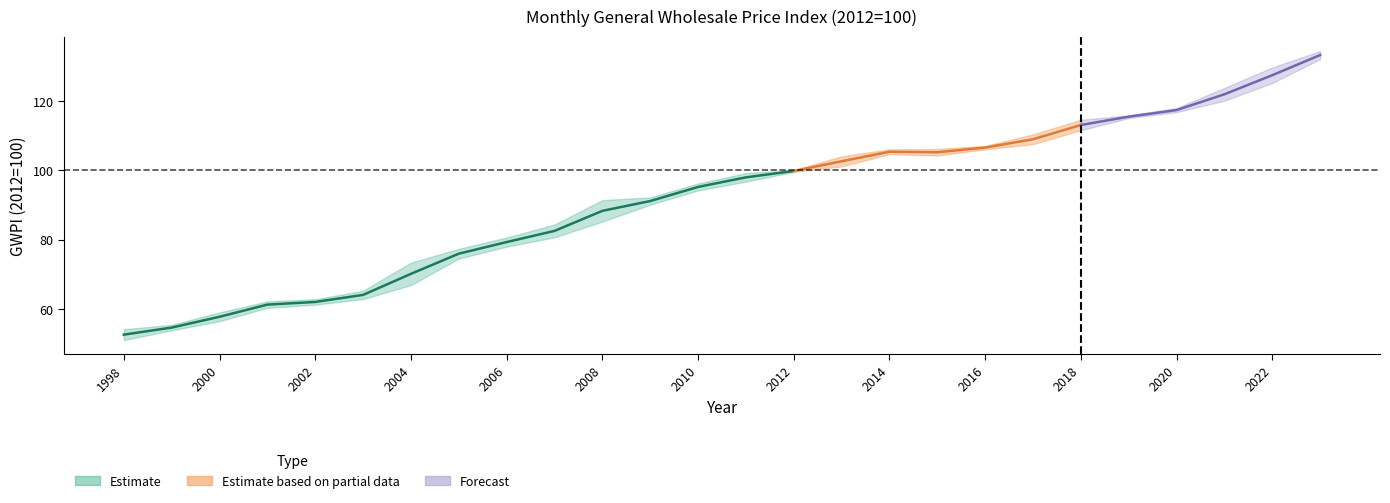

Which label corresponds to the smallest value in the chart?

1998